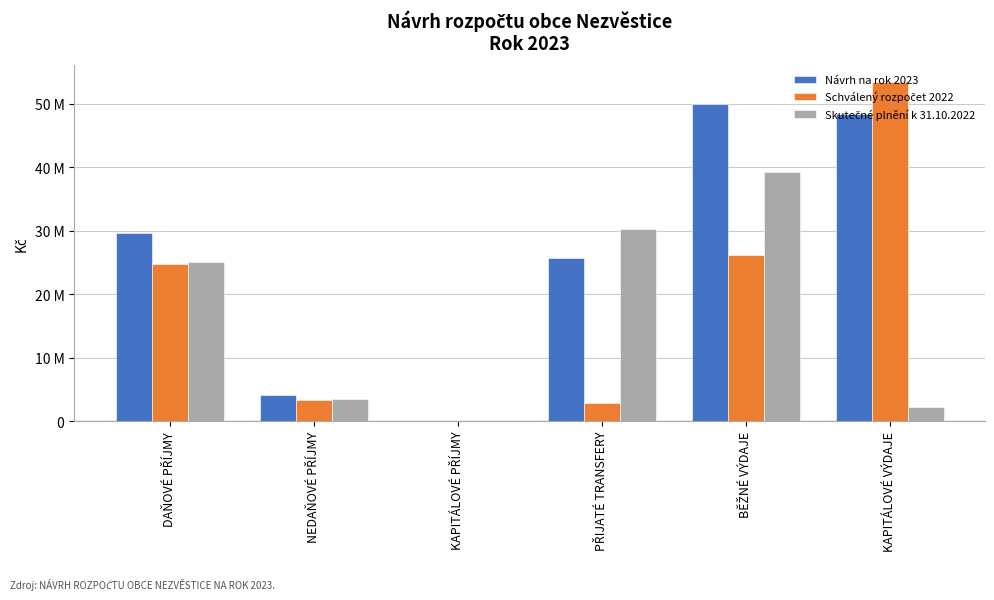

What is the sum of the Návrh na rok 2023 values at PŘIJATÉ TRANSFERY and BĚŽNÉ VÝDAJE?

75565200.0